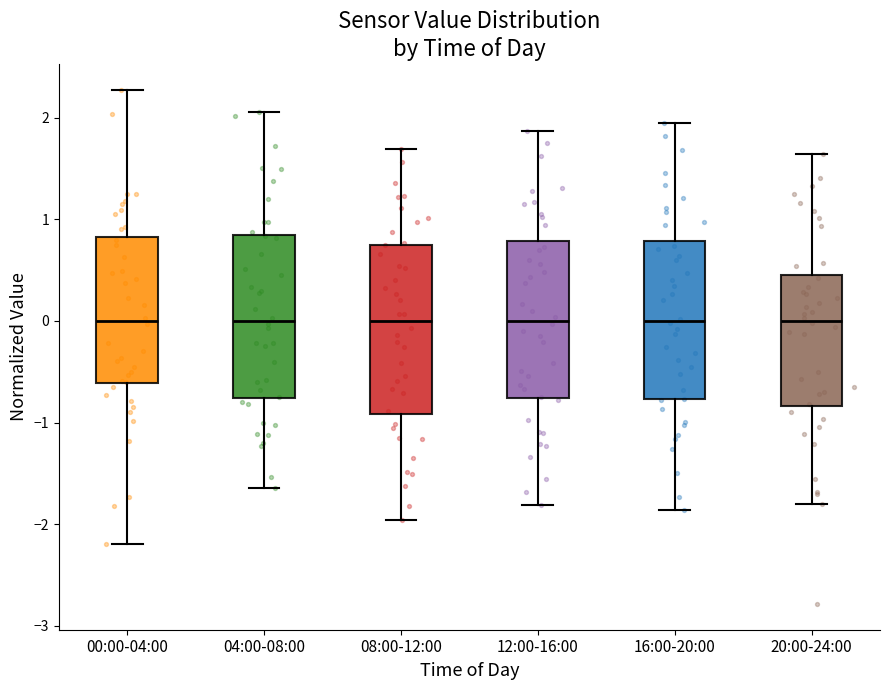

Reading left to right, transcribe this box plot: for each box, give where its median line is, the range the box spans, and where its two whiskers end, as read against the y-axis. The values are not printed on the chart, so give them approximately, as read against the axis.

00:00-04:00: median 0.0, box -0.6 to 0.8, whiskers -2.2 to 2.3
04:00-08:00: median 0.0, box -0.8 to 0.8, whiskers -1.6 to 2.1
08:00-12:00: median 0.0, box -0.9 to 0.7, whiskers -2.0 to 1.7
12:00-16:00: median 0.0, box -0.8 to 0.8, whiskers -1.8 to 1.9
16:00-20:00: median 0.0, box -0.8 to 0.8, whiskers -1.9 to 1.9
20:00-24:00: median 0.0, box -0.8 to 0.4, whiskers -1.8 to 1.6